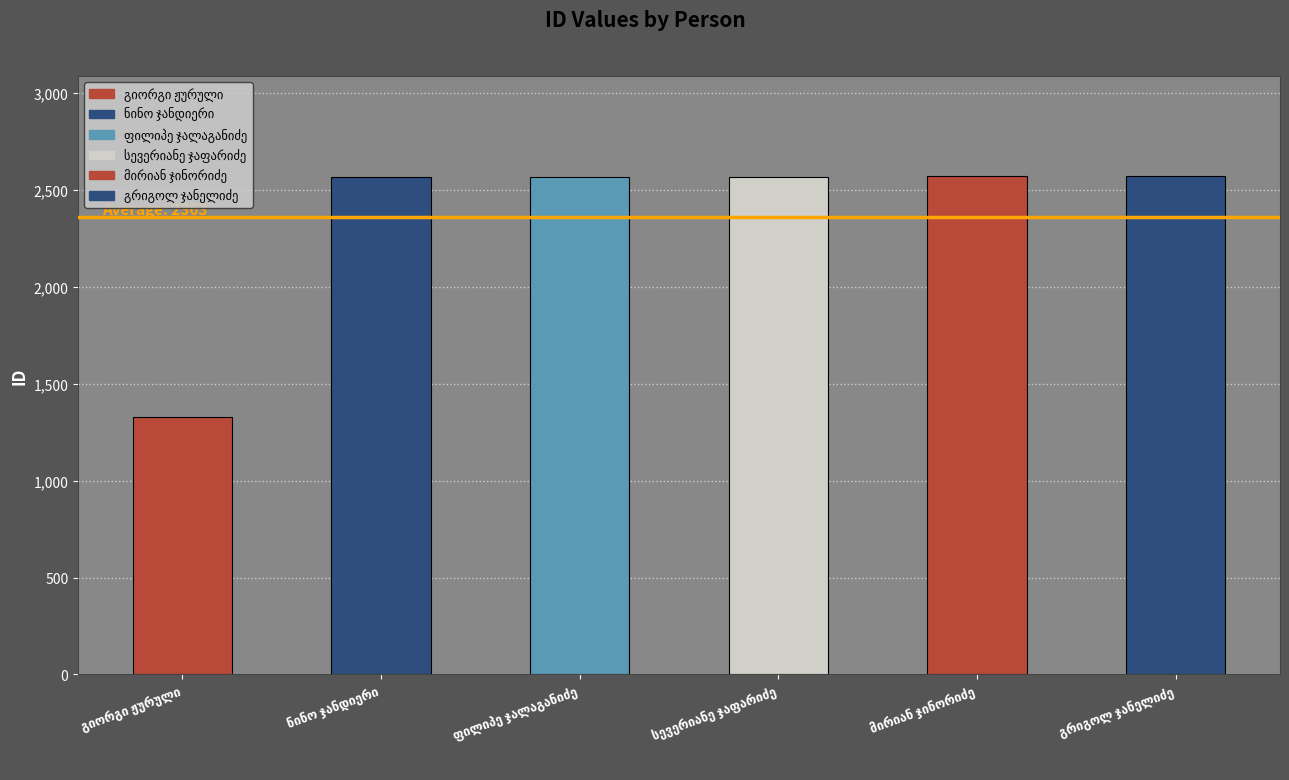

Which has a higher value, გიორგი ჟურული or ფილიპე ჯალაგანიძე?

ფილიპე ჯალაგანიძე